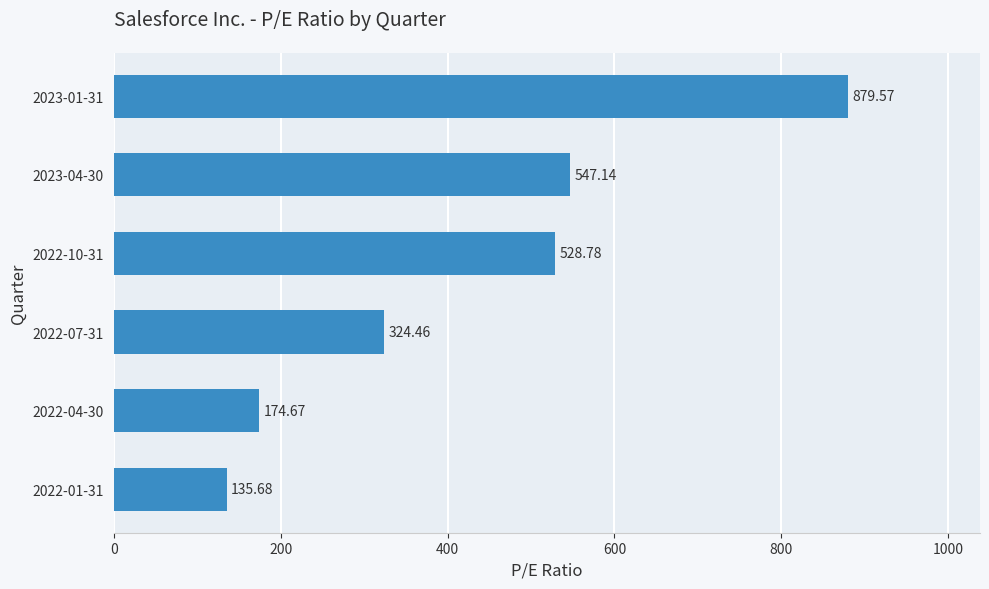

List the labels in order of value, smallest first.

2022-01-31, 2022-04-30, 2022-07-31, 2022-10-31, 2023-04-30, 2023-01-31